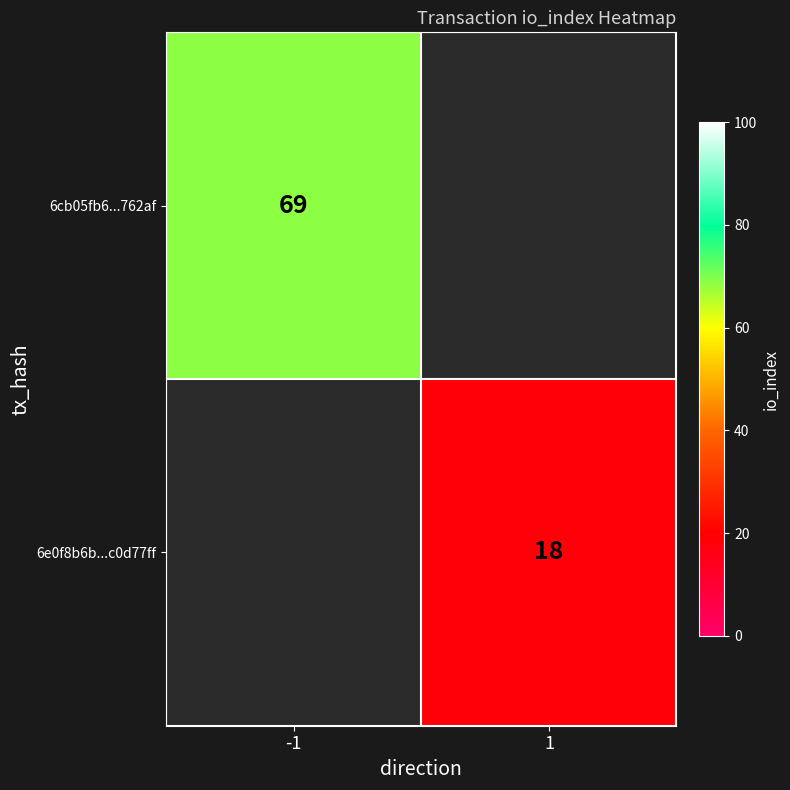

What is the maximum value shown in the chart?

69.0